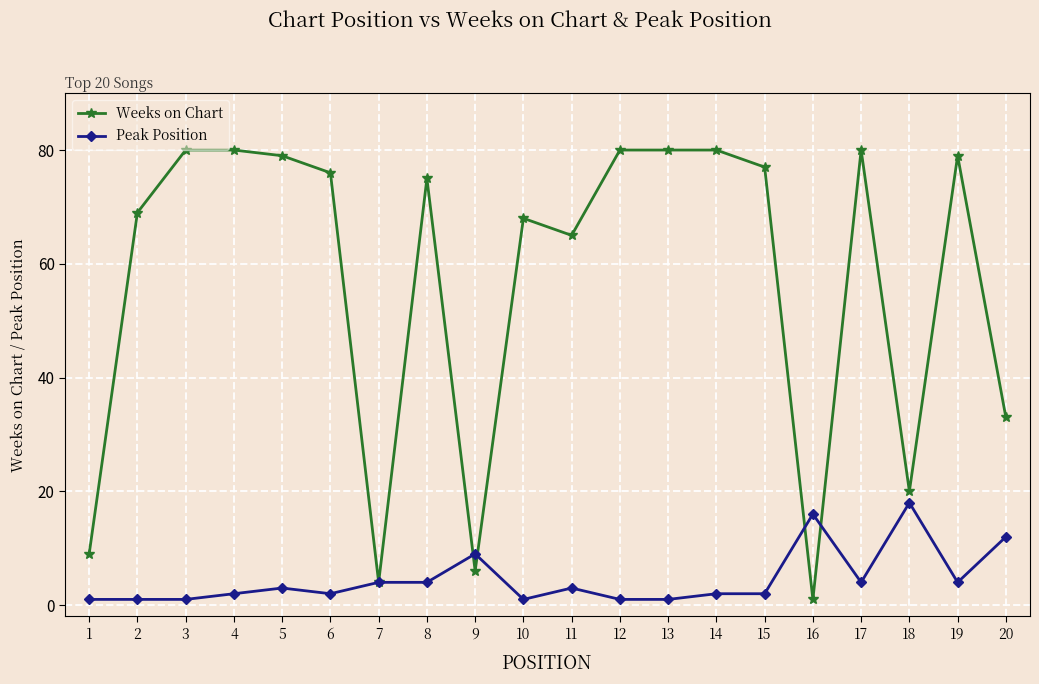

After their last crossing, which series has the higher values: Weeks on Chart or Peak Position?

Weeks on Chart